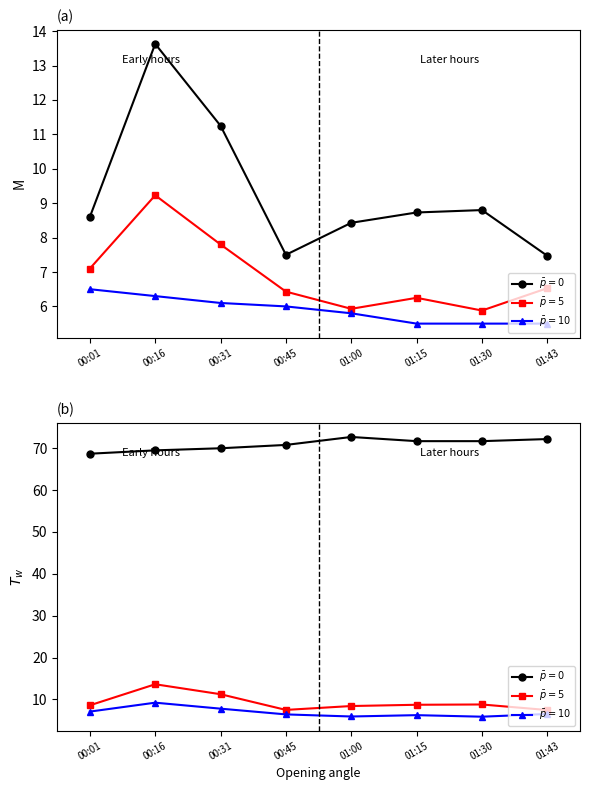

What is the difference between the highest and lowest values at 01:00?

66.9